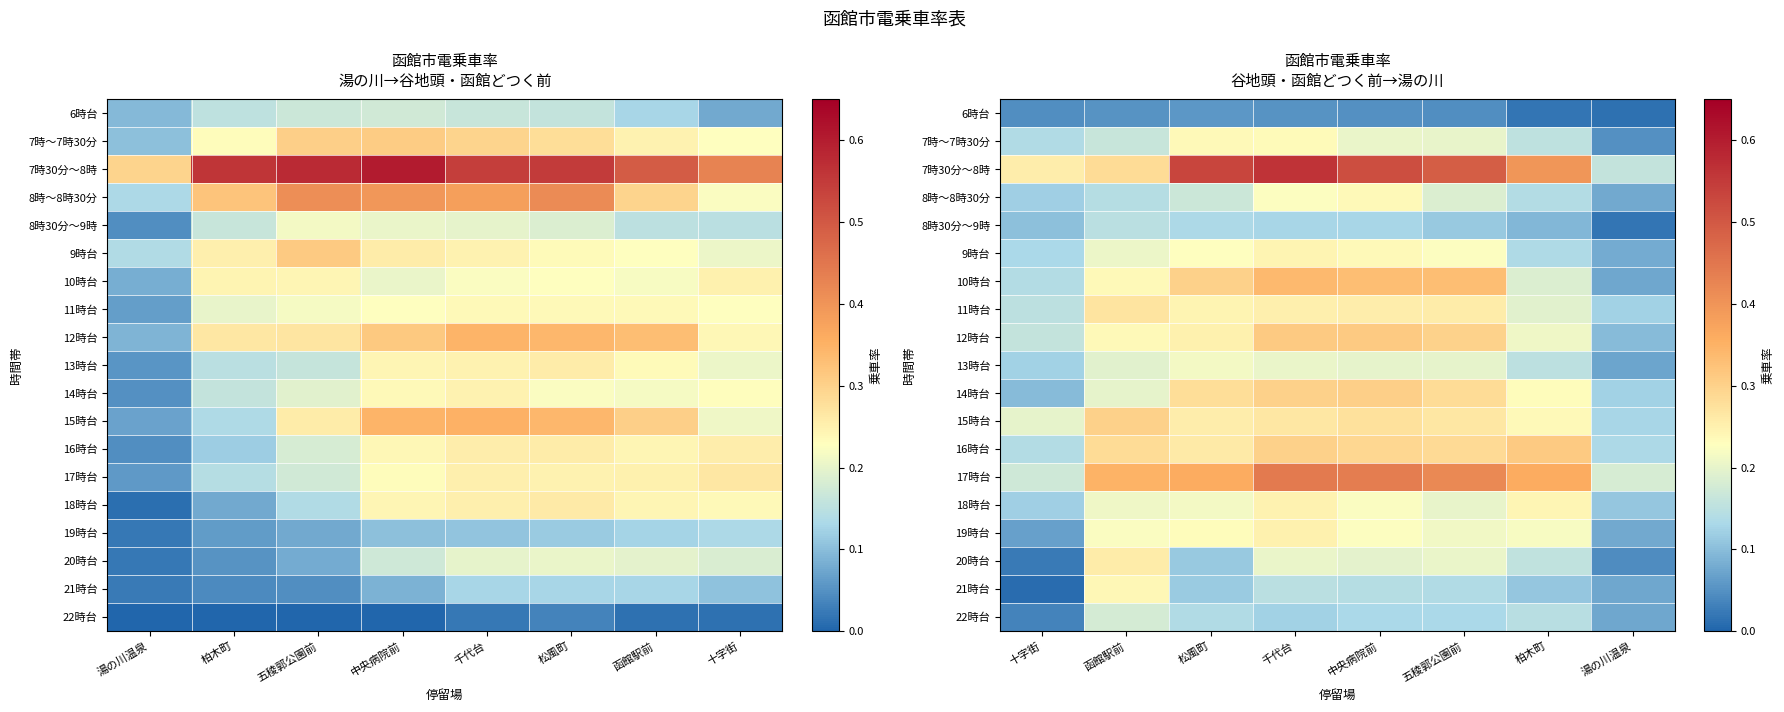

Which series has the largest total across all categories?

7時30分～8時